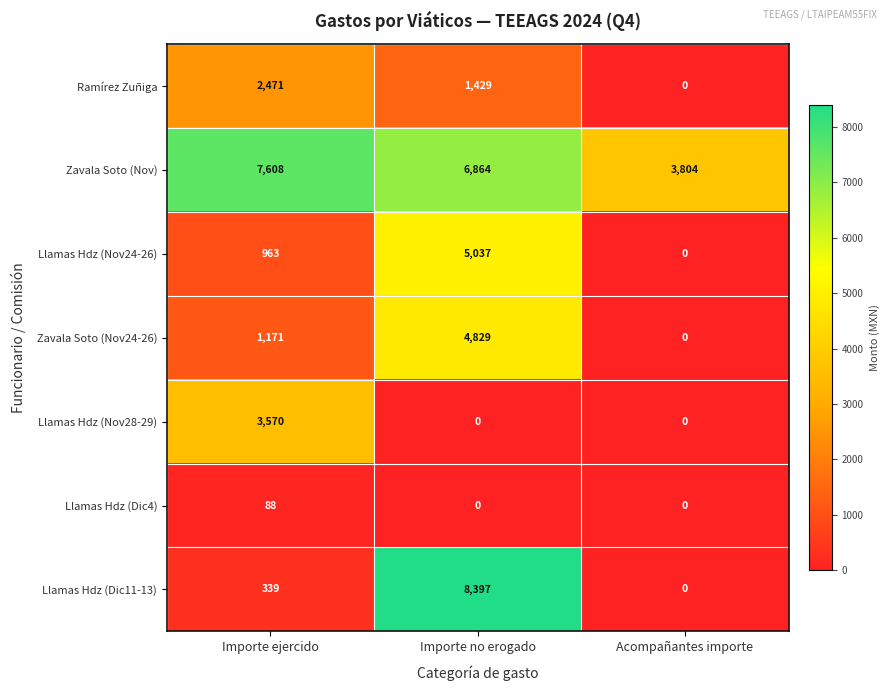

What is the approximate value of Llamas Hdz (Dic11-13) at Importe ejercido, to the nearest 10?

340